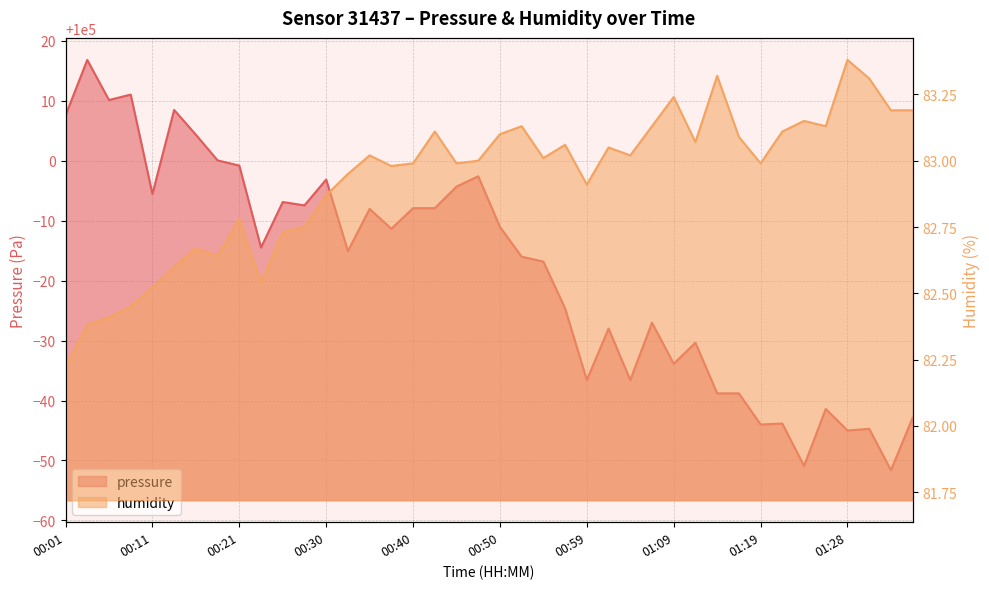

Where is humidity nearest to the value 82?

00:01